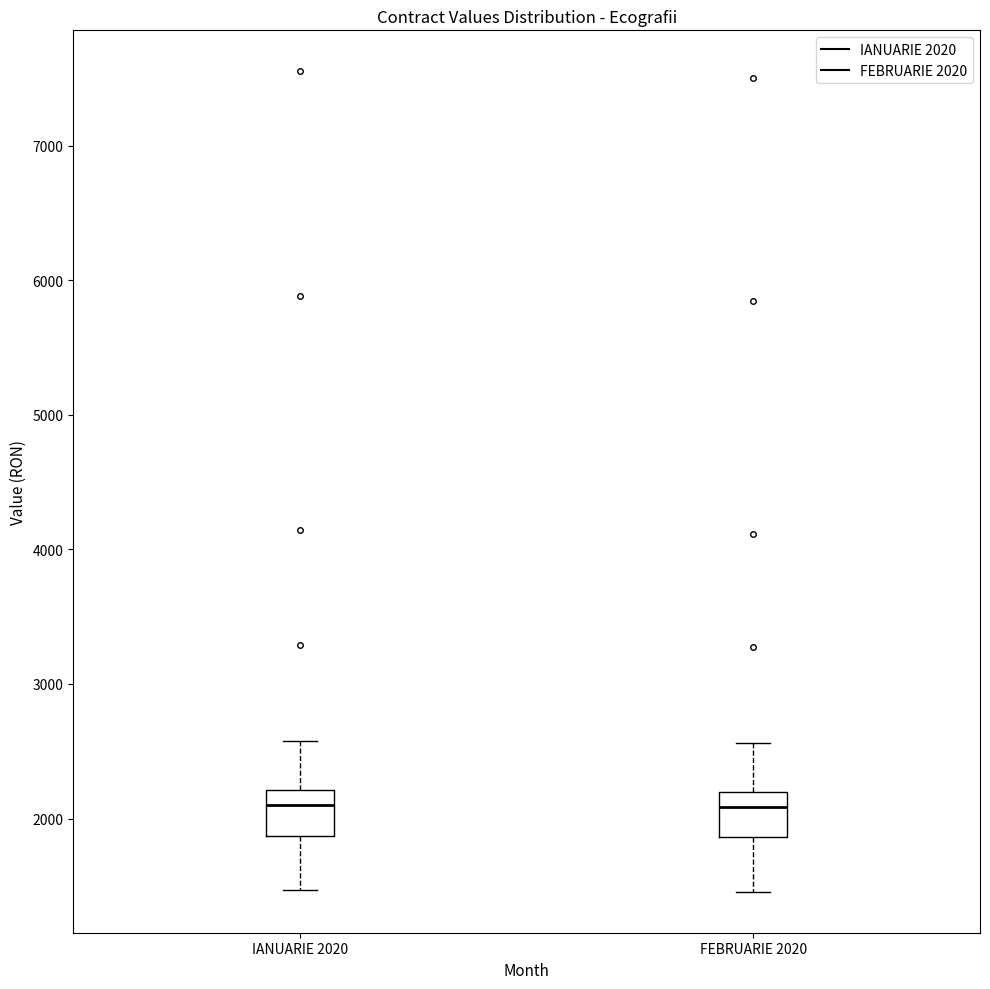

Reading left to right, transcribe this box plot: for each box, give where its median line is, the range the box spans, and where its two whiskers end, as read against the y-axis. The values are not printed on the chart, so give them approximately, as read against the axis.

IANUARIE 2020: median 2100, box 1900 to 2200, whiskers 1500 to 2600
FEBRUARIE 2020: median 2100, box 1900 to 2200, whiskers 1500 to 2600